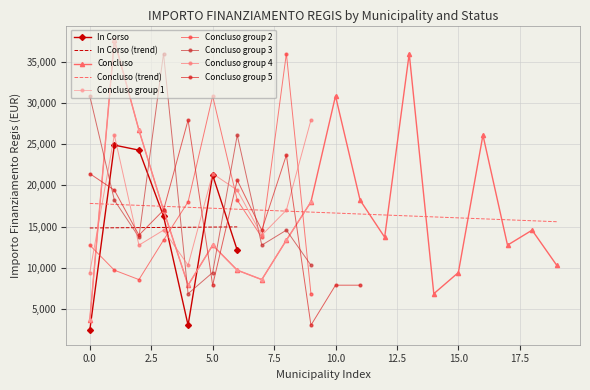

What is the minimum value for In Corso?

2428